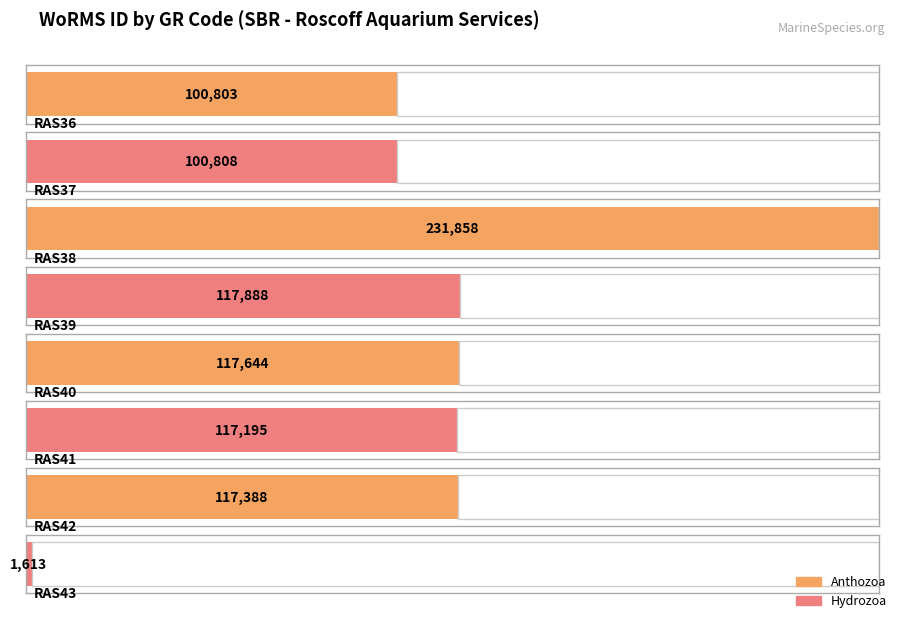

What is the value of the 3rd bar from the left?

231858